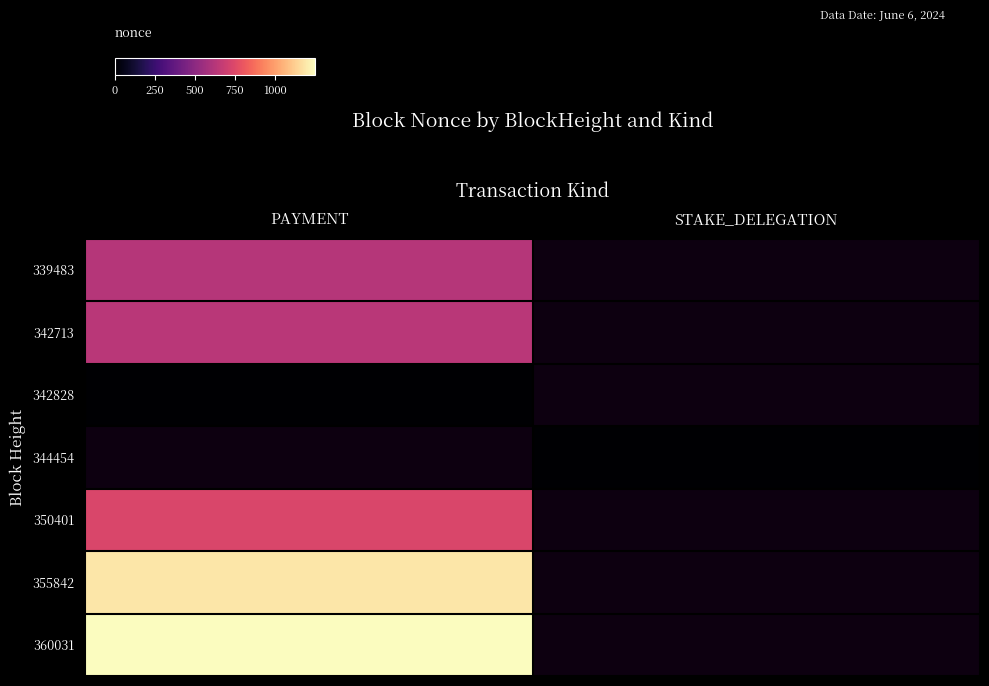

List the series in order of their peak value, highest first.

360031, 355842, 342713, 339483, 342828, 344454, 350401